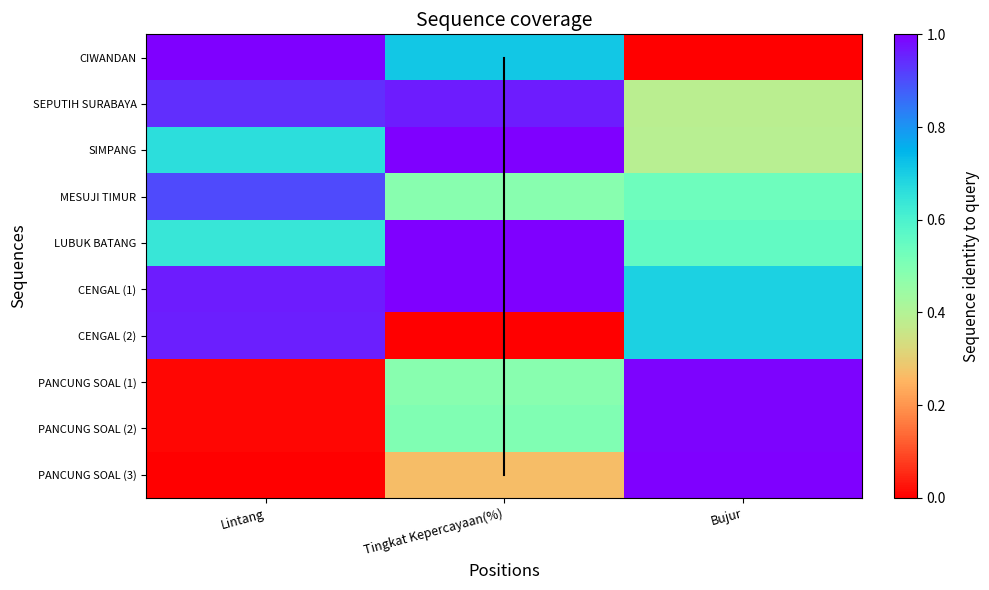

The SEPUTIH SURABAYA series shows 0.4 at Lintang. True or false?

False